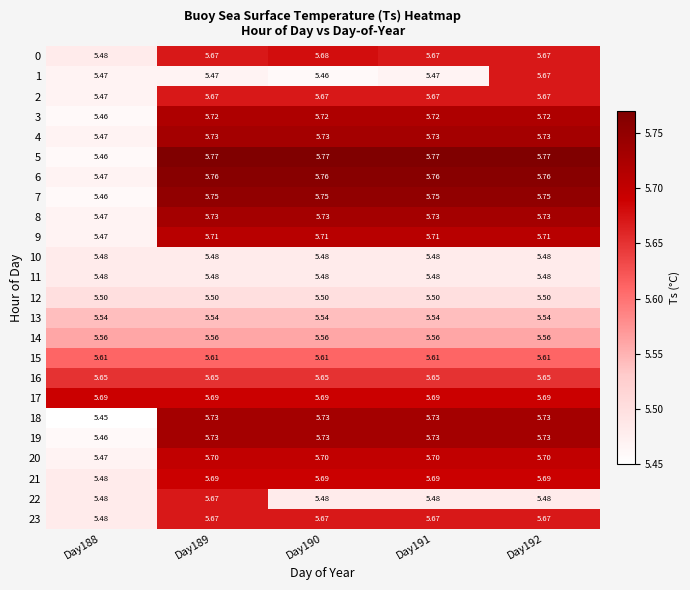

Which category has the lowest value across all series?

Day188